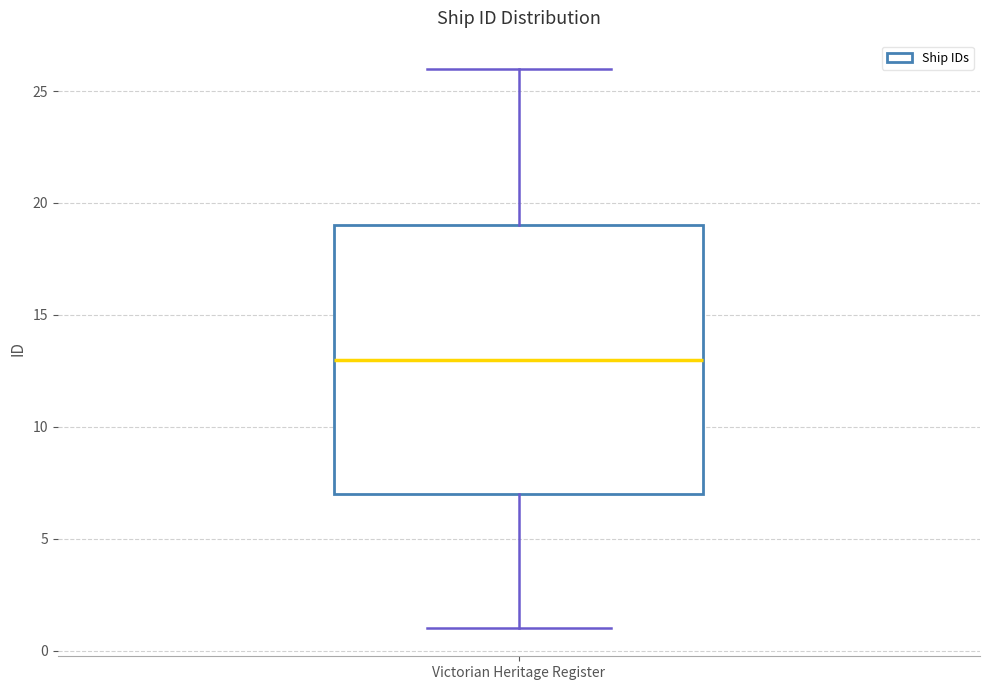

Where does the lower whisker of the box for Victorian Heritage Register end on the y-axis? The values are not printed on the chart, so give them approximately, as read against the axis.

1